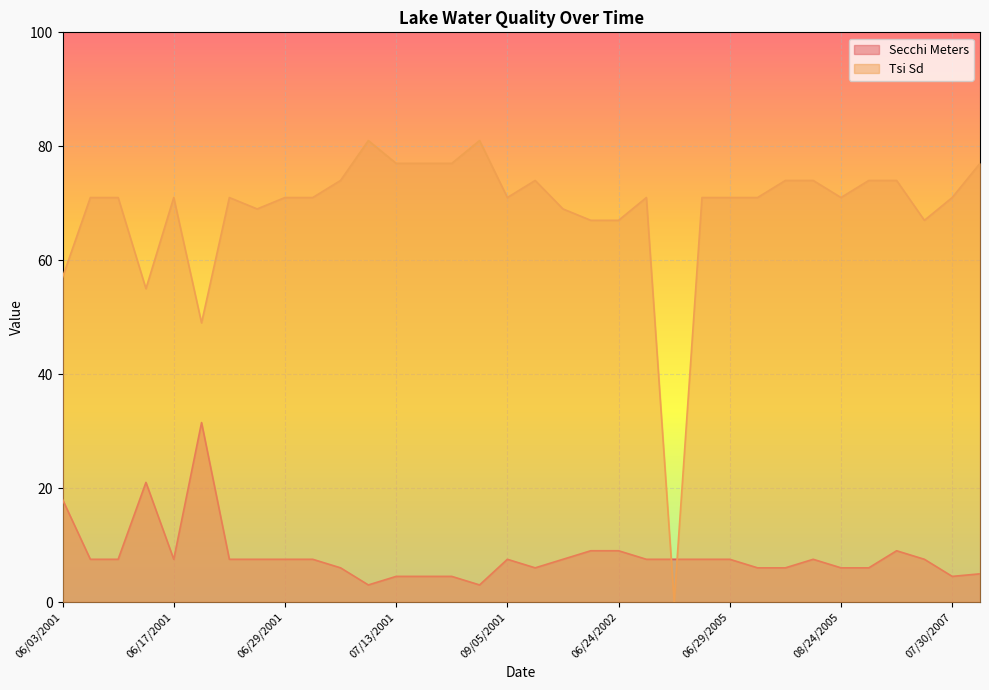

The value at 07/07/2001 is 1.8. True or false?

False